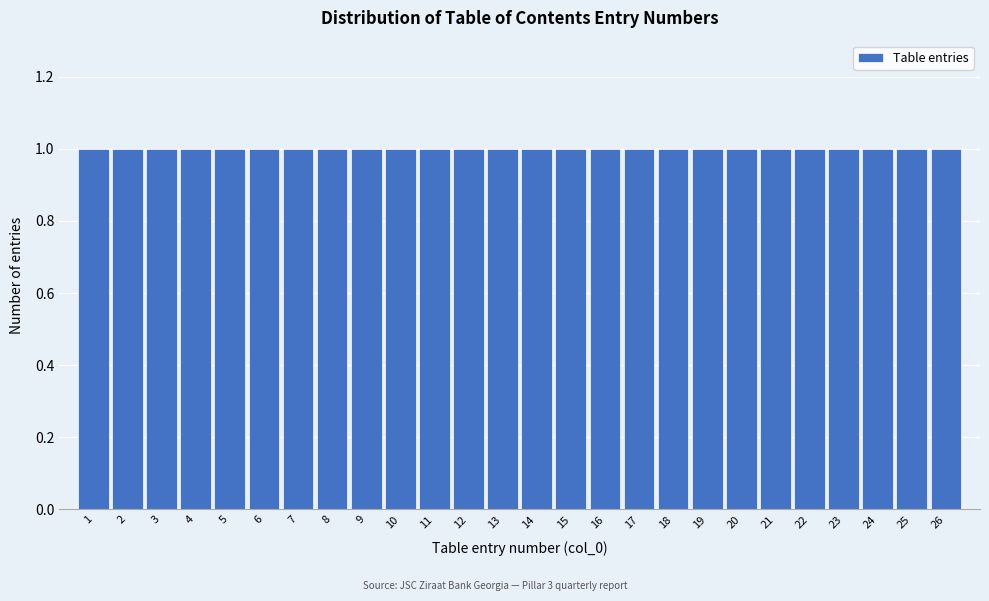

Reading left to right, list every bar in this chart as the range it spans on the x-axis followed by its height. The values are not printed on the chart, so give them approximately, as read against the axis.

0.5 to 1.5: 1
1.5 to 2.5: 1
2.5 to 3.5: 1
3.5 to 4.5: 1
4.5 to 5.5: 1
5.5 to 6.5: 1
6.5 to 7.5: 1
7.5 to 8.5: 1
8.5 to 9.5: 1
9.5 to 10.5: 1
10.5 to 11.5: 1
11.5 to 12.5: 1
12.5 to 13.5: 1
13.5 to 14.5: 1
14.5 to 15.5: 1
15.5 to 16.5: 1
16.5 to 17.5: 1
17.5 to 18.5: 1
18.5 to 19.5: 1
19.5 to 20.5: 1
20.5 to 21.5: 1
21.5 to 22.5: 1
22.5 to 23.5: 1
23.5 to 24.5: 1
24.5 to 25.5: 1
25.5 to 26.5: 1